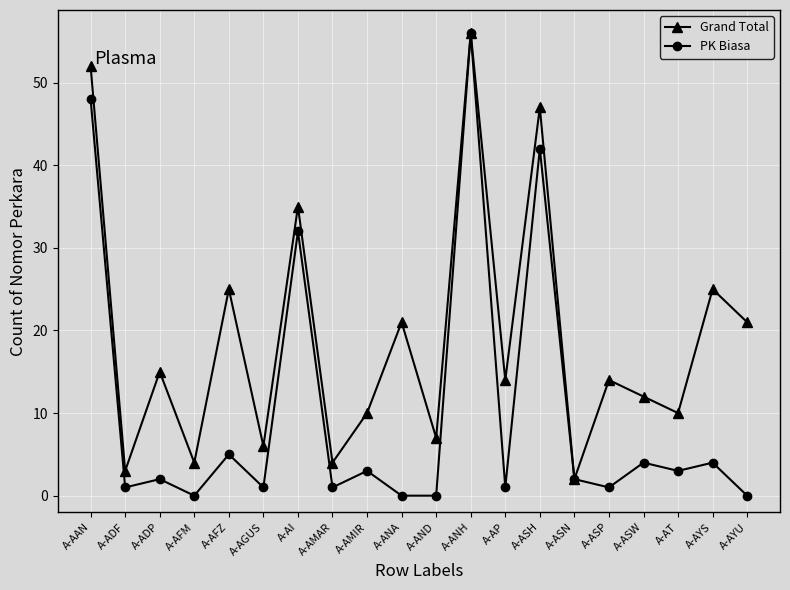

Reading left to right, transcribe all the data shown in this chart.

Grand Total: 52	3	15	4	25	6	35	4	10	21	7	56	14	47	2	14	12	10	25	21
PK Biasa: 48	1	2	0	5	1	32	1	3	0	0	56	1	42	2	1	4	3	4	0